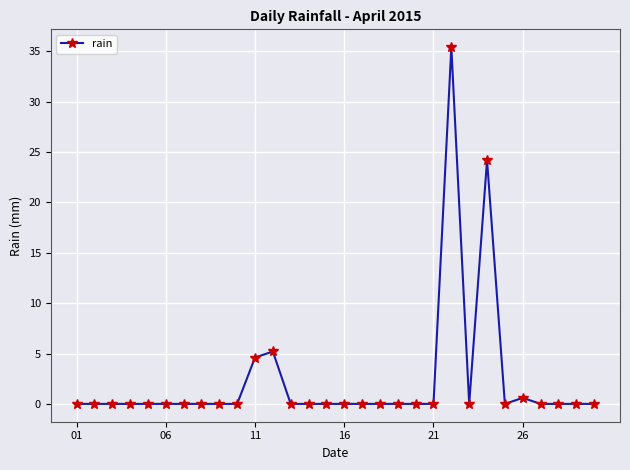

True or false: the data has more than 2 interior local peaks.

True